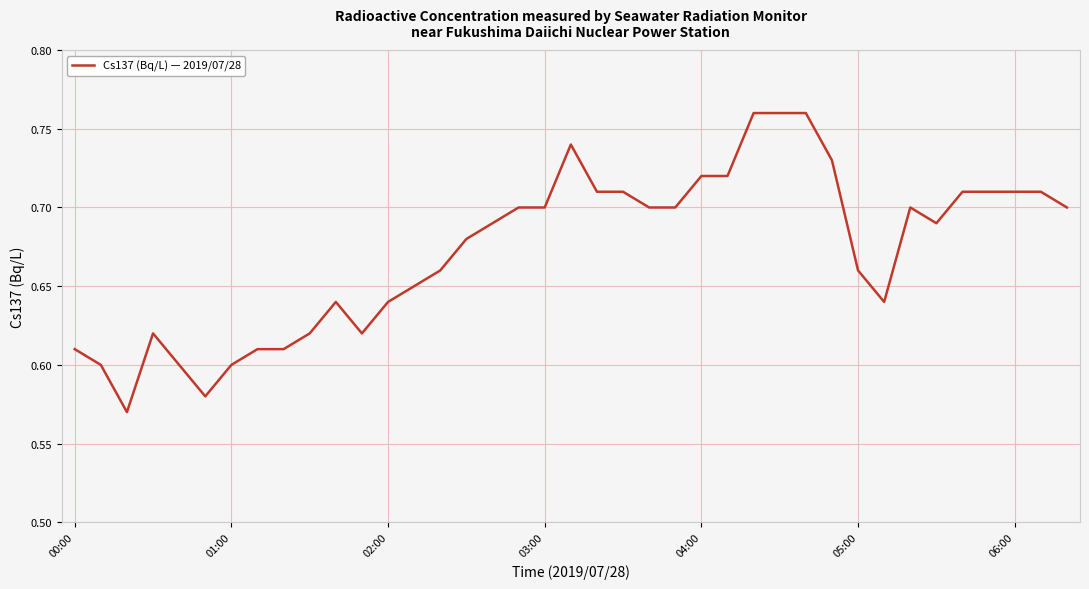

Is this an area chart (filled region under the line)?

No